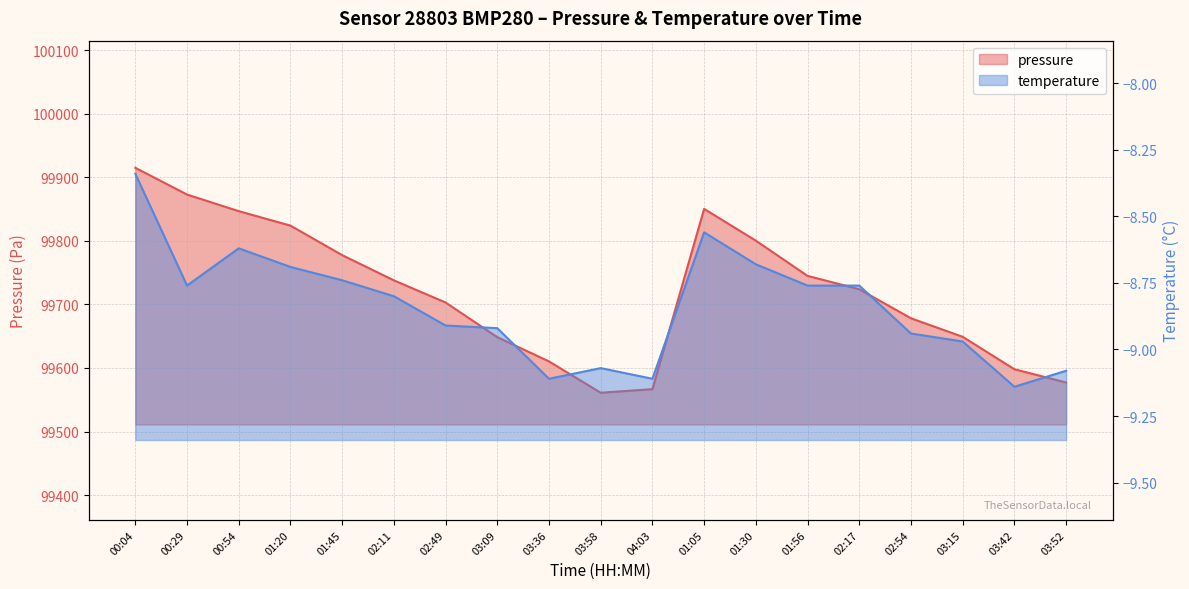

What are all the series names shown in the legend?

pressure, temperature